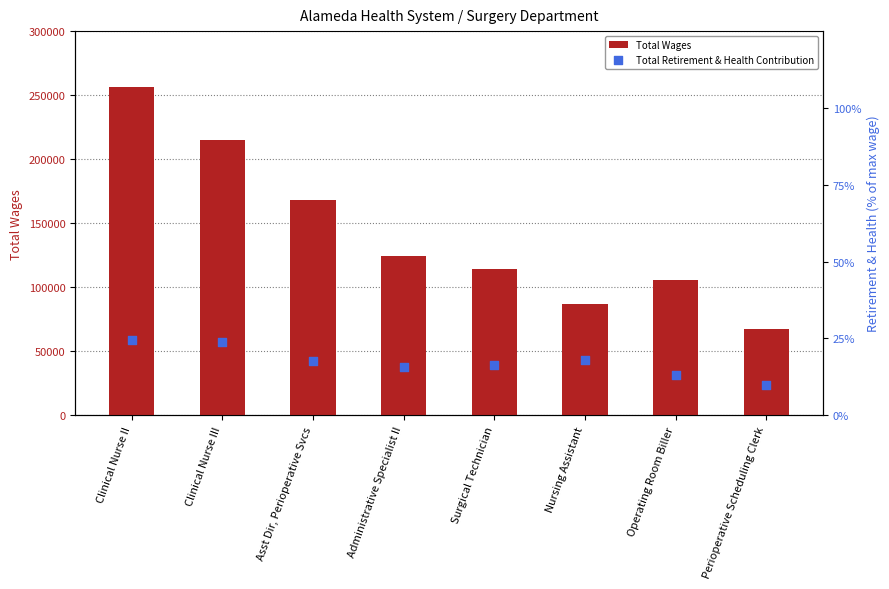

Which series contains the lowest Y value?

Total Retirement & Health Contribution